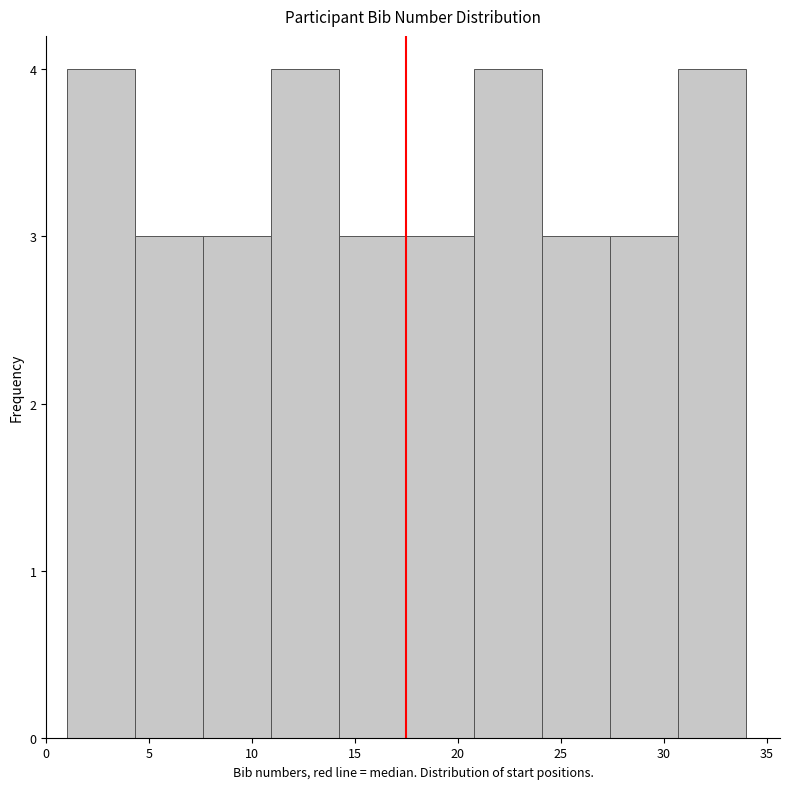

Reading left to right, list every bar in this chart as the range it spans on the x-axis followed by its height. Neither the bar edges nor the heights are printed on the chart, so give them approximately, as read against the axes.

1.0 to 4.3: 4
4.3 to 7.6: 3
7.6 to 10.9: 3
10.9 to 14.2: 4
14.2 to 17.5: 3
17.5 to 20.8: 3
20.8 to 24.1: 4
24.1 to 27.4: 3
27.4 to 30.7: 3
30.7 to 34.0: 4